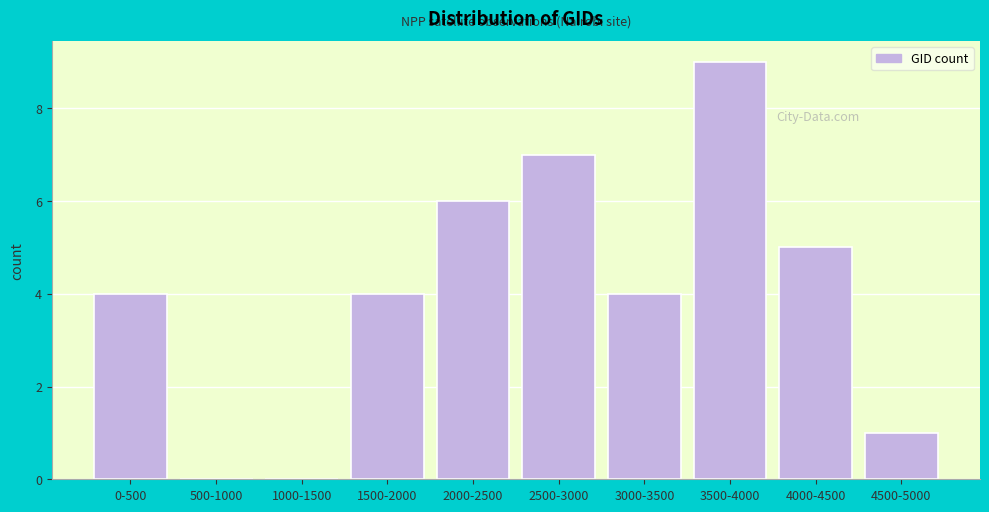

Reading right to left, extract all data points from this chart.

4500-5000=1	4000-4500=5	3500-4000=9	3000-3500=4	2500-3000=7	2000-2500=6	1500-2000=4	1000-1500=0	500-1000=0	0-500=4